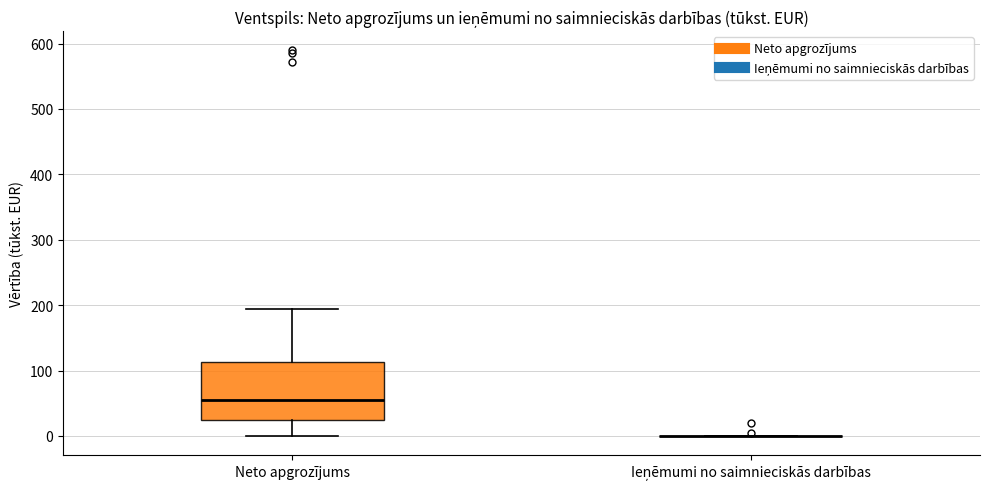

Comparing the boxes themselves (not the whiskers), which one is the tallest?

Neto apgrozījums